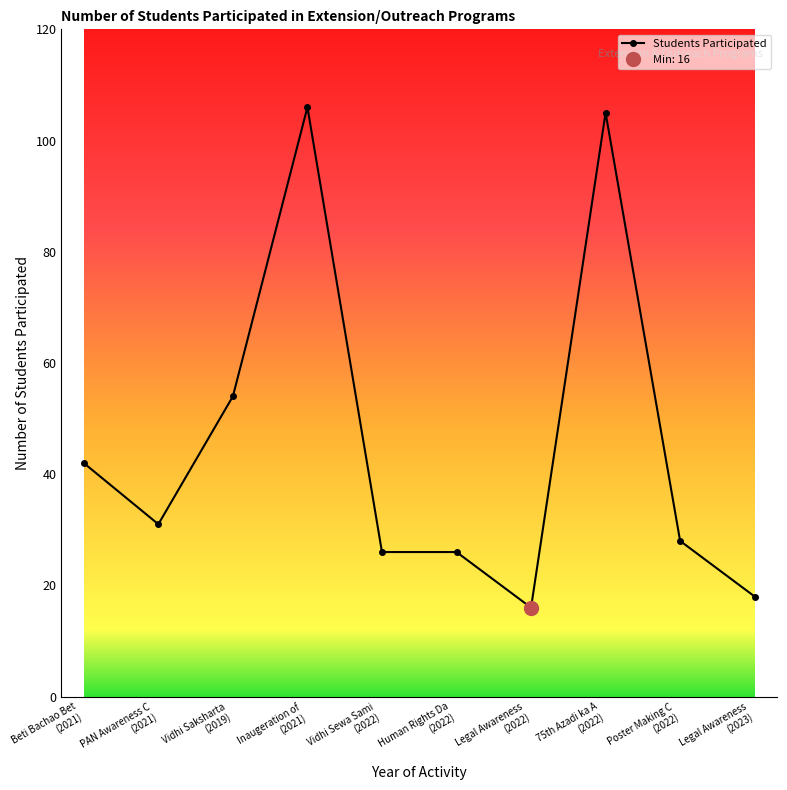

What is the change in value from PAN Awareness C
(2021) to Vidhi Saksharta
(2019)?

+23